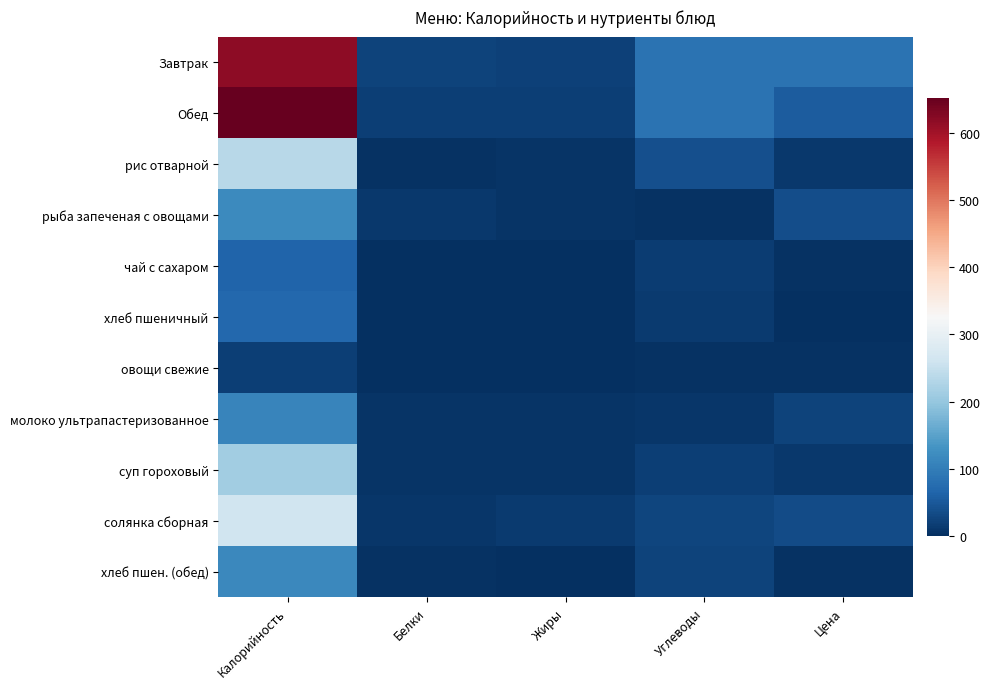

Which category has the highest value across all series?

Калорийность